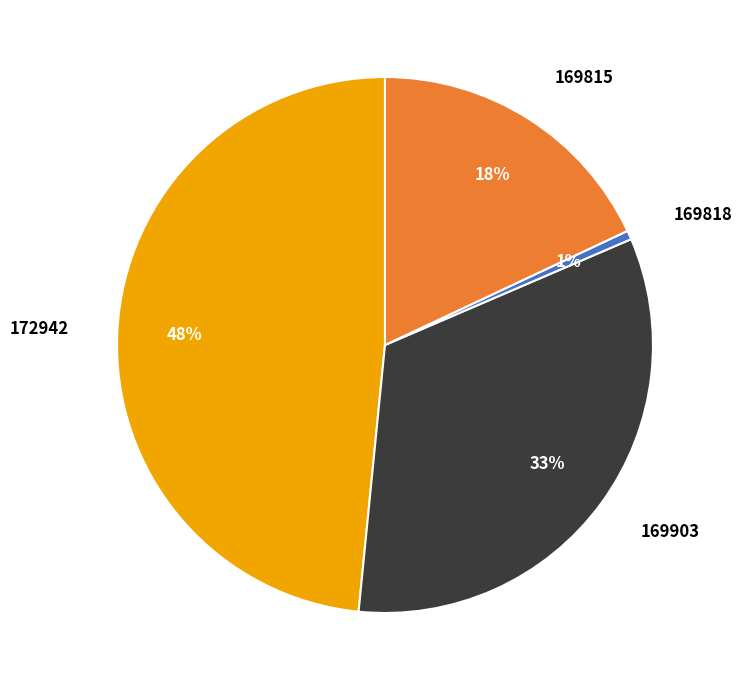

Count the number of slices in the pie.

4